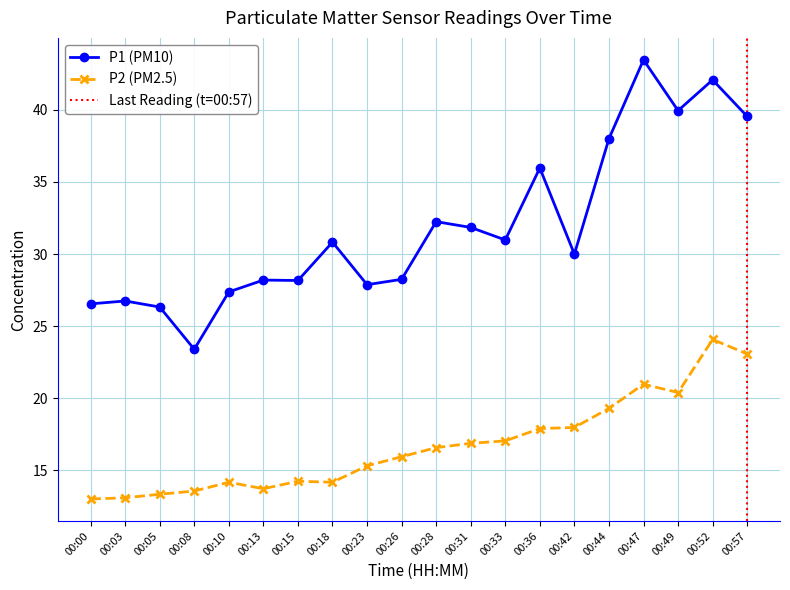

What is the difference between the second highest and second lowest values in the P2 series?

10.0